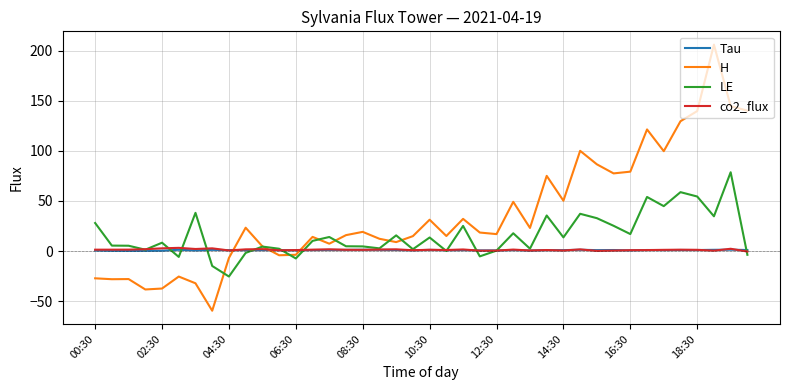

What is the minimum value shown in the chart?

-59.7